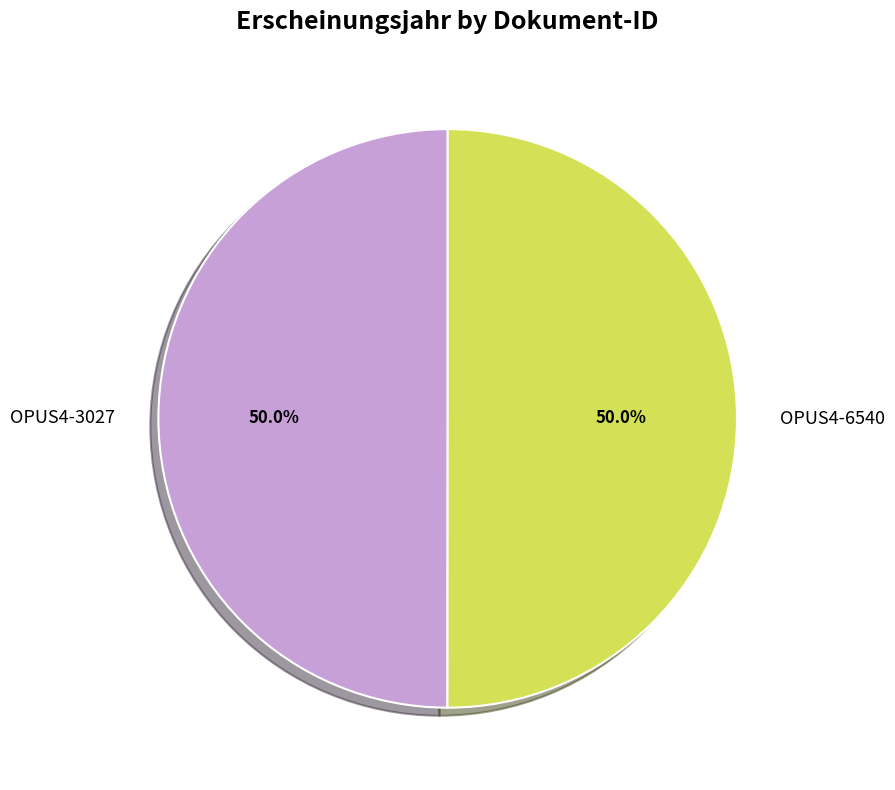

To the nearest percent, what is the average slice percentage?

50%